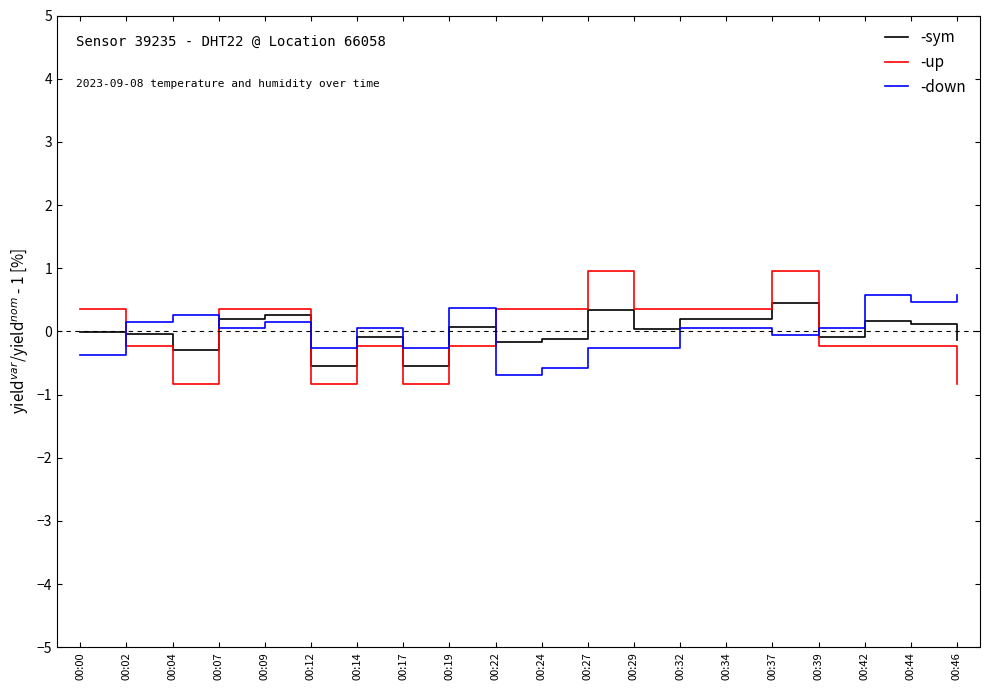

Rank the series at 00:14 from highest to lowest value.

-down, -sym, -up